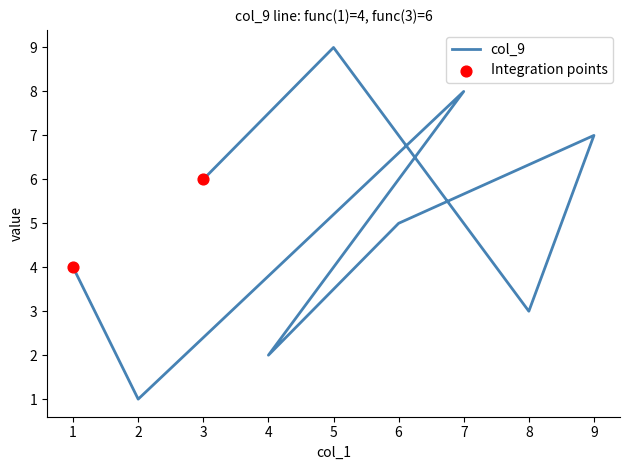

Which series has the widest spread of Y values?

col_9